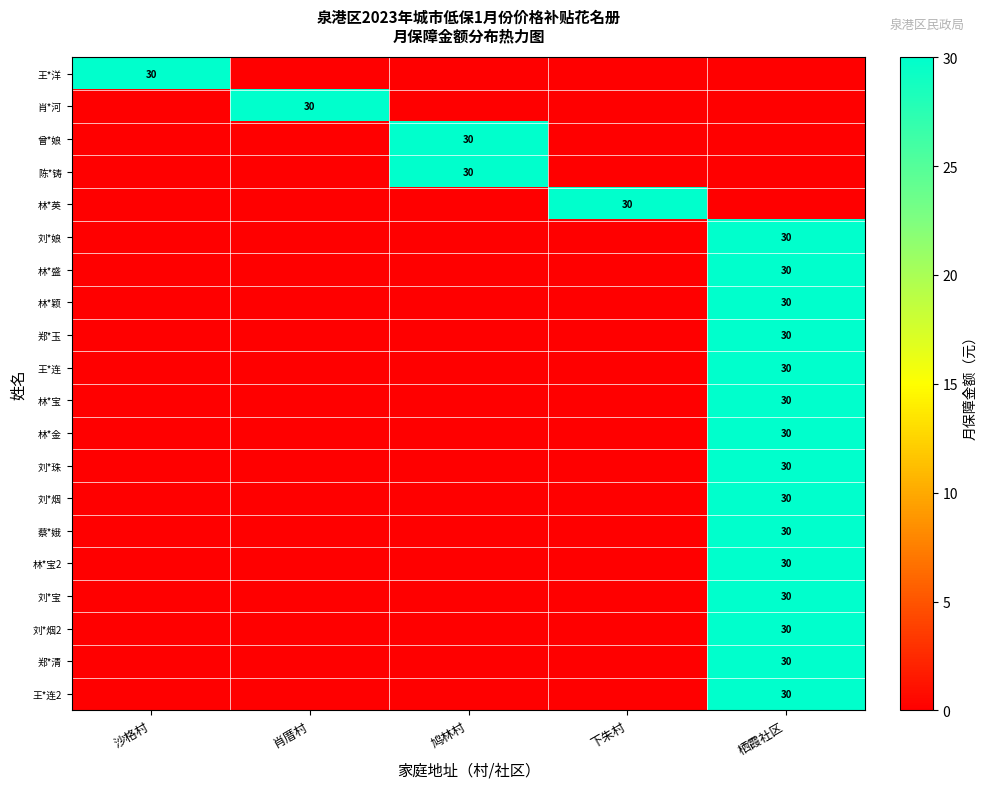

What is the total value across all series at 鸠林村?

60